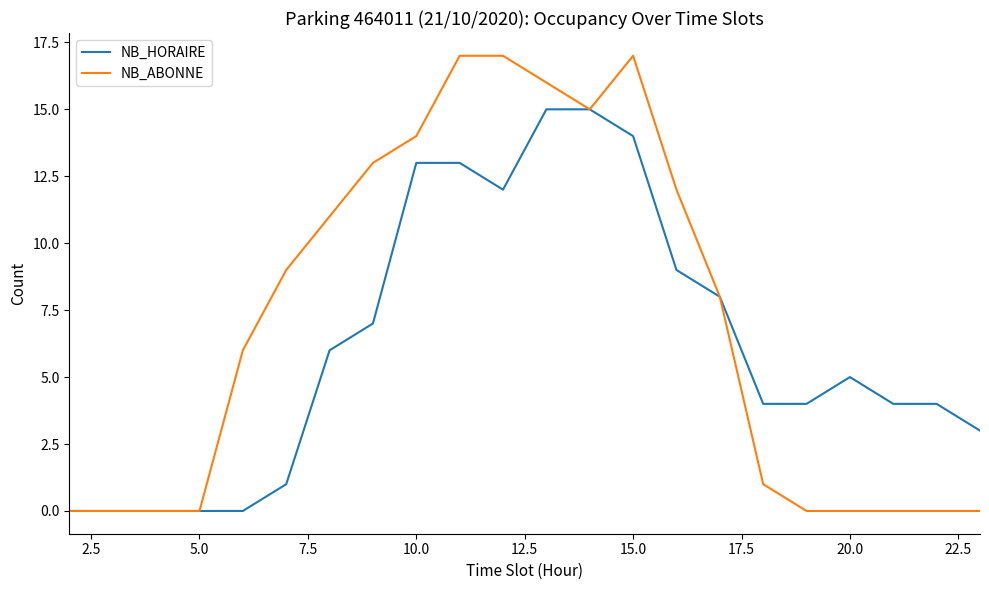

Which series has the widest spread of values?

NB_ABONNE